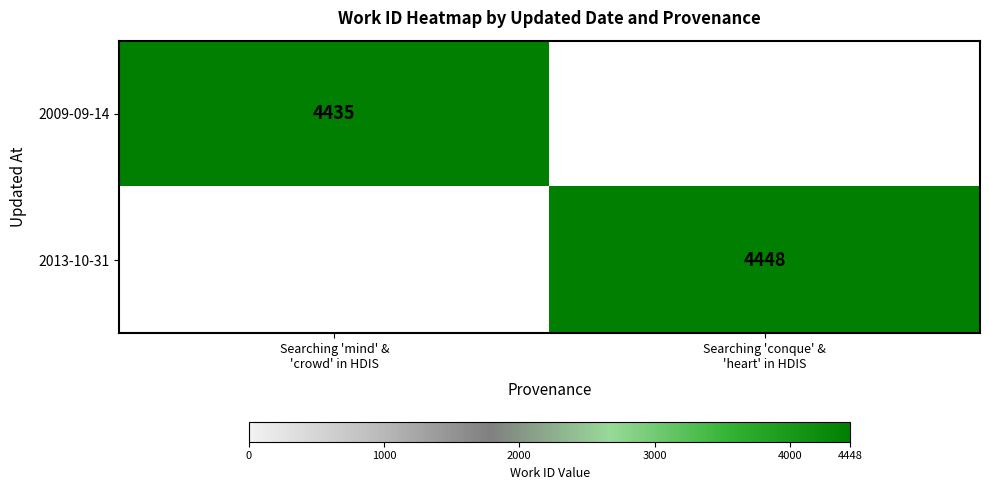

Is it true that 2009-09-14 equals 1001.0 at Searching 'mind' & 'crowd' in HDIS?

False